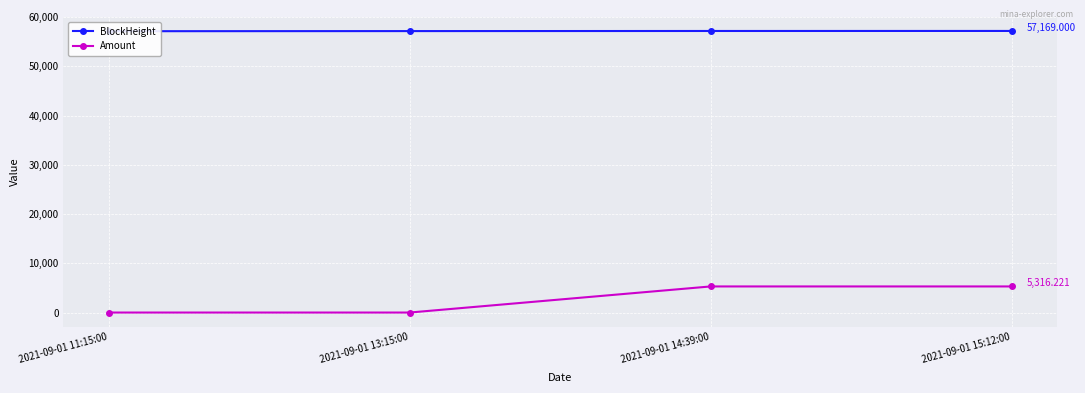

Is the value of Amount at 2021-09-01 15:12:00 greater than the value of BlockHeight at 2021-09-01 15:12:00?

No